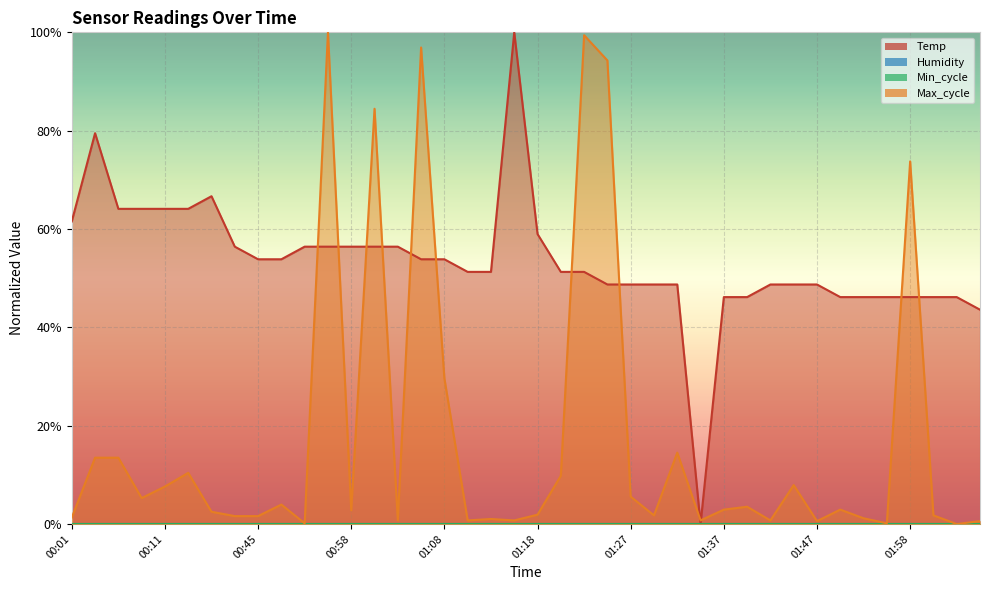

The value of Max_cycle at 01:10 is 1.1. True or false?

False